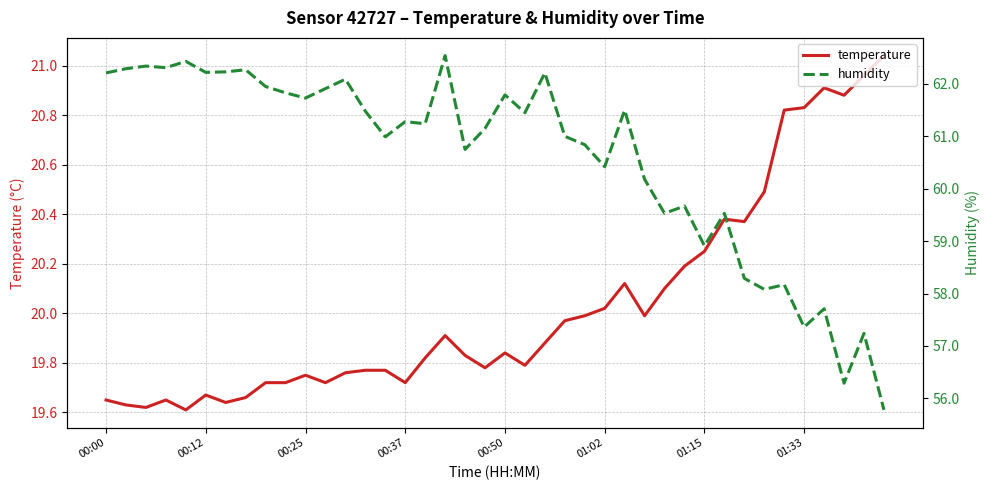

True or false: temperature has more than 0 interior local peaks.

True